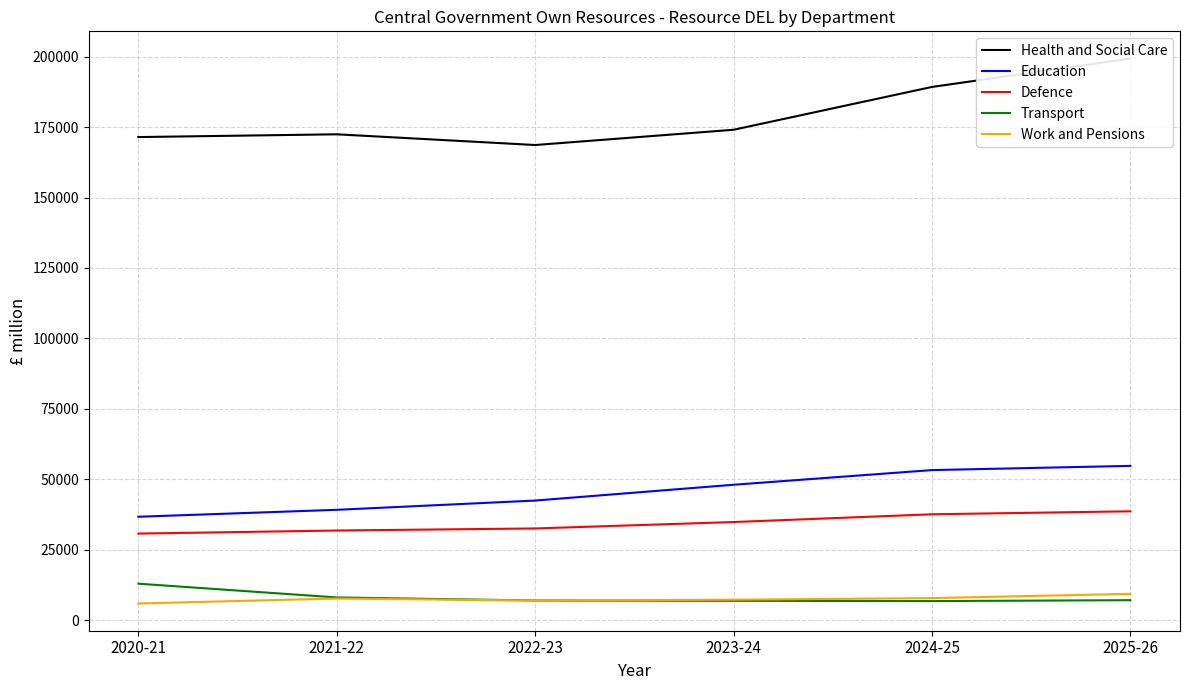

True or false: Education and Work and Pensions intersect in this chart.

False